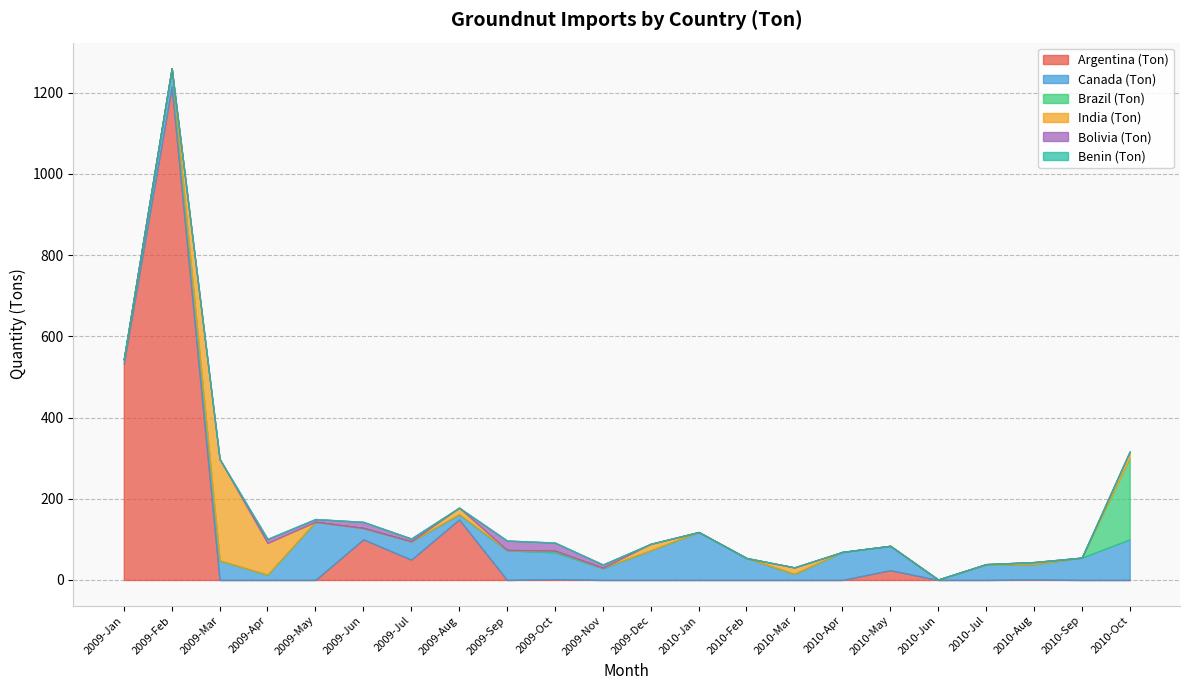

What position from the left is 2009-Feb?

2